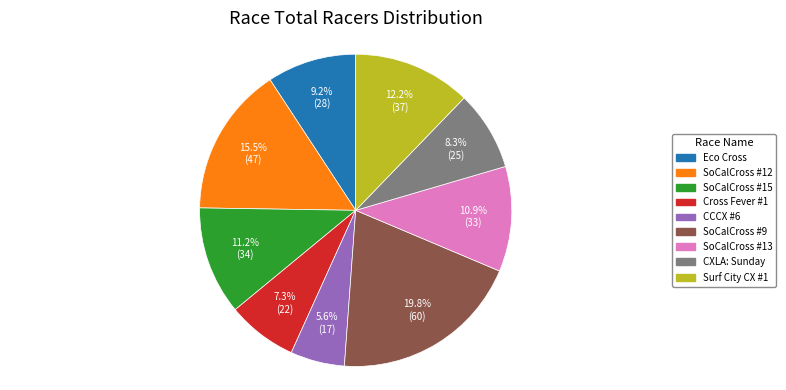

Is there a majority slice in this chart?

No